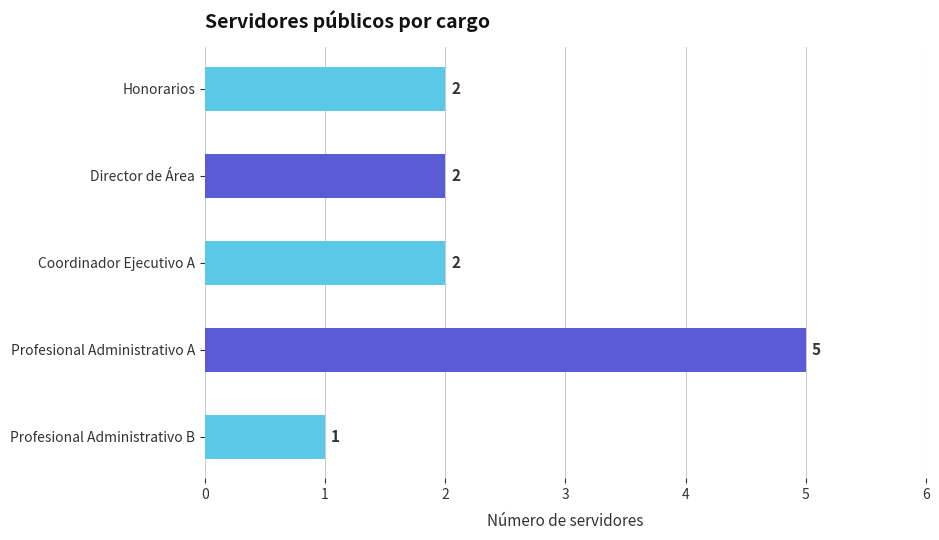

Reading top to bottom, what are all the values shown in this chart?

2	2	2	5	1